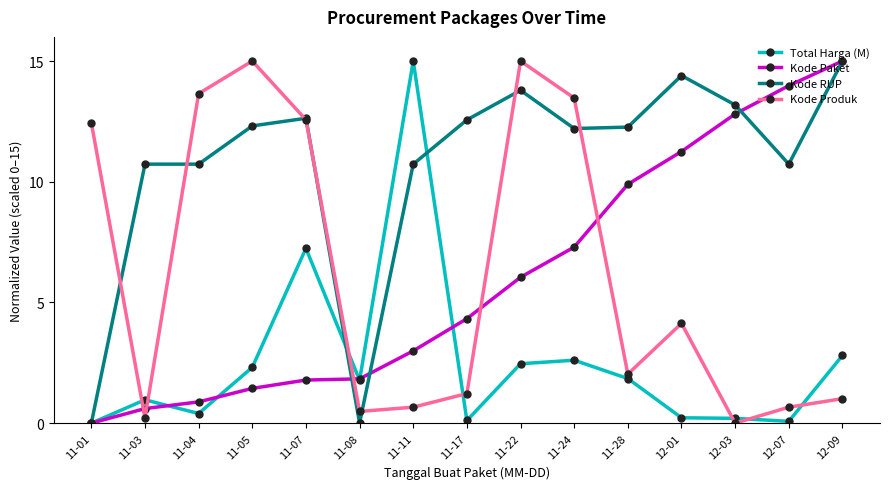

What are all the series names shown in the legend?

Total Harga (M), Kode Paket, Kode RUP, Kode Produk